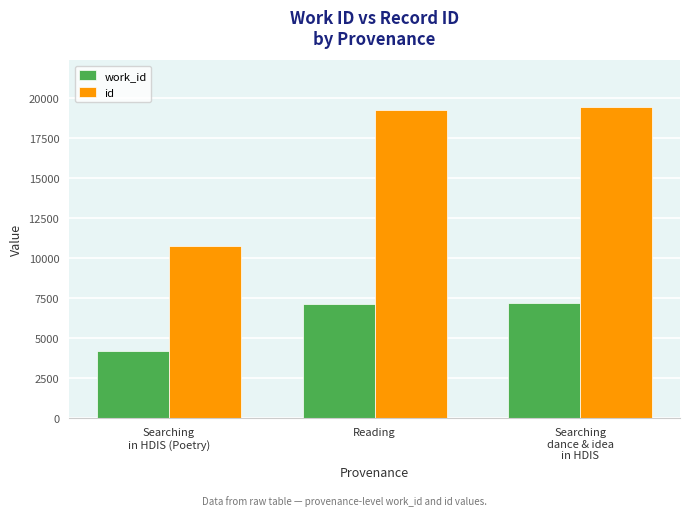

What is the total value across all series at Reading?

26417